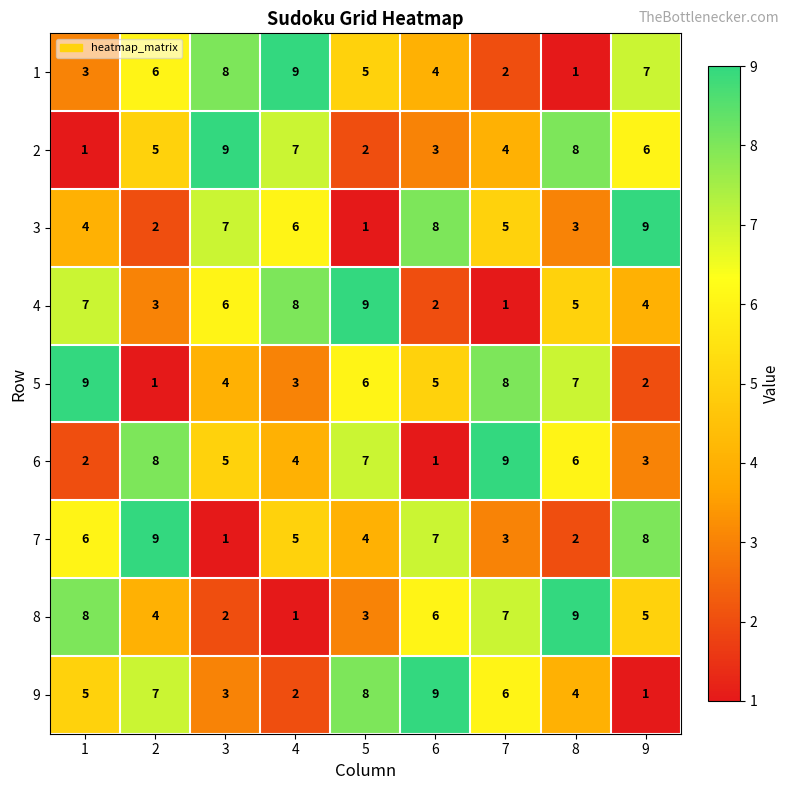

Read the 2 value at 4.

7